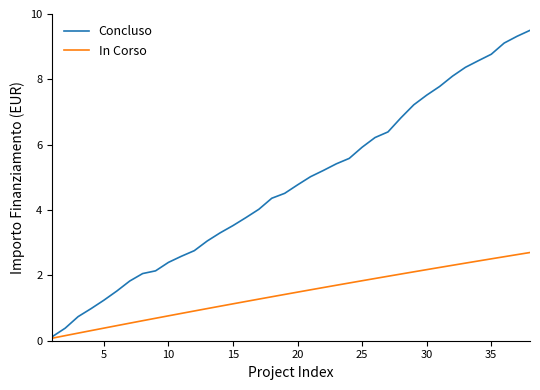

Which series has the widest spread of values?

Concluso